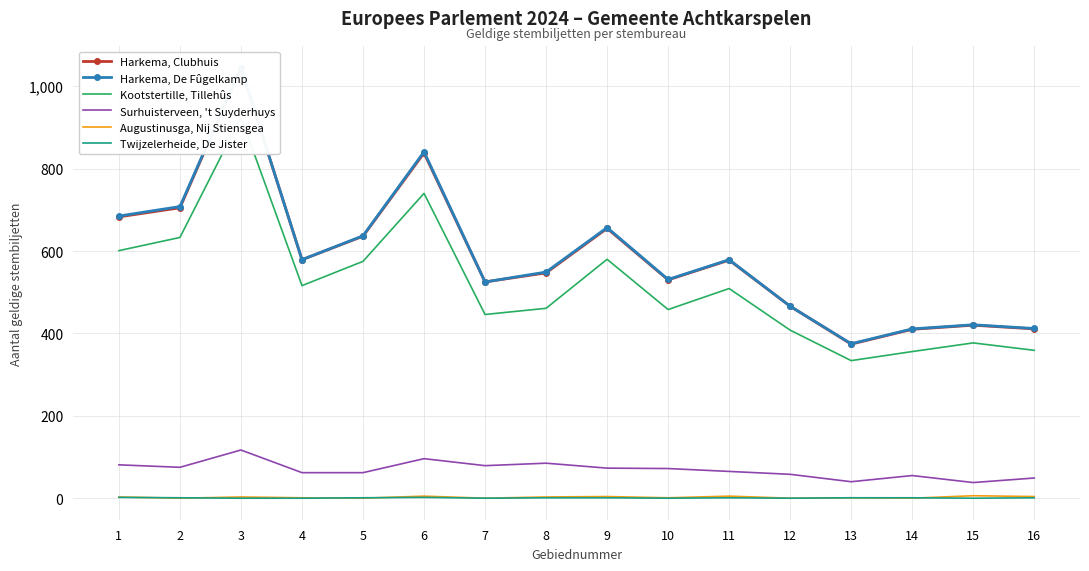

What is the total value across all series at 13?

1125